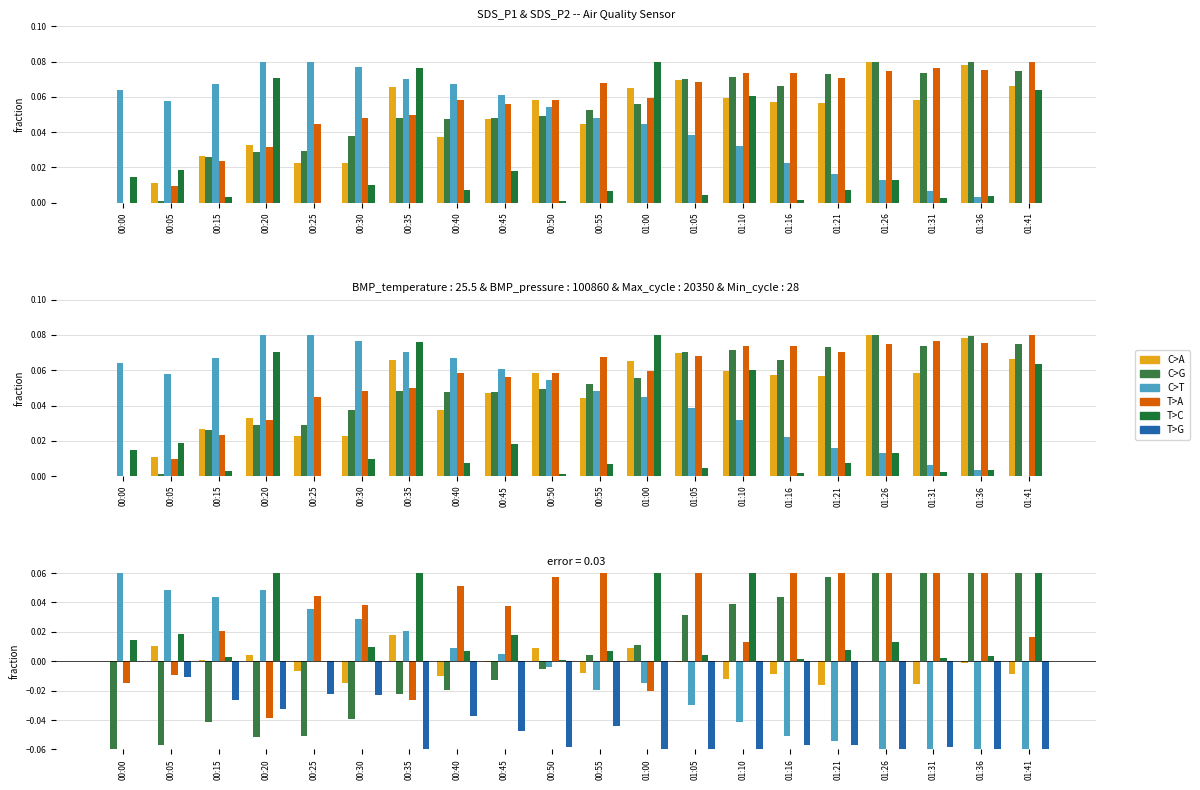

Reading left to right, what are all the values shown in this chart?

C>A: 00:00=0.0	00:05=0.0	00:15=0.0	00:20=0.0	00:25=-0.0	00:30=-0.0	00:35=0.0	00:40=-0.0	00:45=-0.0	00:50=0.0	00:55=-0.0	01:00=0.0	01:05=-0.0	01:10=-0.0	01:16=-0.0	01:21=-0.0	01:26=0.0	01:31=-0.0	01:36=-0.0	01:41=-0.0
C>G: 00:00=-0.1	00:05=-0.1	00:15=-0.0	00:20=-0.1	00:25=-0.1	00:30=-0.0	00:35=-0.0	00:40=-0.0	00:45=-0.0	00:50=-0.0	00:55=0.0	01:00=0.0	01:05=0.0	01:10=0.0	01:16=0.0	01:21=0.1	01:26=0.1	01:31=0.1	01:36=0.1	01:41=0.1
C>T: 00:00=0.1	00:05=0.0	00:15=0.0	00:20=0.0	00:25=0.0	00:30=0.0	00:35=0.0	00:40=0.0	00:45=0.0	00:50=-0.0	00:55=-0.0	01:00=-0.0	01:05=-0.0	01:10=-0.0	01:16=-0.1	01:21=-0.1	01:26=-0.1	01:31=-0.1	01:36=-0.1	01:41=-0.1
T>A: 00:00=-0.0	00:05=-0.0	00:15=0.0	00:20=-0.0	00:25=0.0	00:30=0.0	00:35=-0.0	00:40=0.1	00:45=0.0	00:50=0.1	00:55=0.1	01:00=-0.0	01:05=0.1	01:10=0.0	01:16=0.1	01:21=0.1	01:26=0.1	01:31=0.1	01:36=0.1	01:41=0.0
T>C: 00:00=0.0	00:05=0.0	00:15=0.0	00:20=0.1	00:25=0.0	00:30=0.0	00:35=0.1	00:40=0.0	00:45=0.0	00:50=0.0	00:55=0.0	01:00=0.1	01:05=0.0	01:10=0.1	01:16=0.0	01:21=0.0	01:26=0.0	01:31=0.0	01:36=0.0	01:41=0.1
T>G: 00:00=0.0	00:05=-0.0	00:15=-0.0	00:20=-0.0	00:25=-0.0	00:30=-0.0	00:35=-0.1	00:40=-0.0	00:45=-0.0	00:50=-0.1	00:55=-0.0	01:00=-0.1	01:05=-0.1	01:10=-0.1	01:16=-0.1	01:21=-0.1	01:26=-0.1	01:31=-0.1	01:36=-0.1	01:41=-0.1